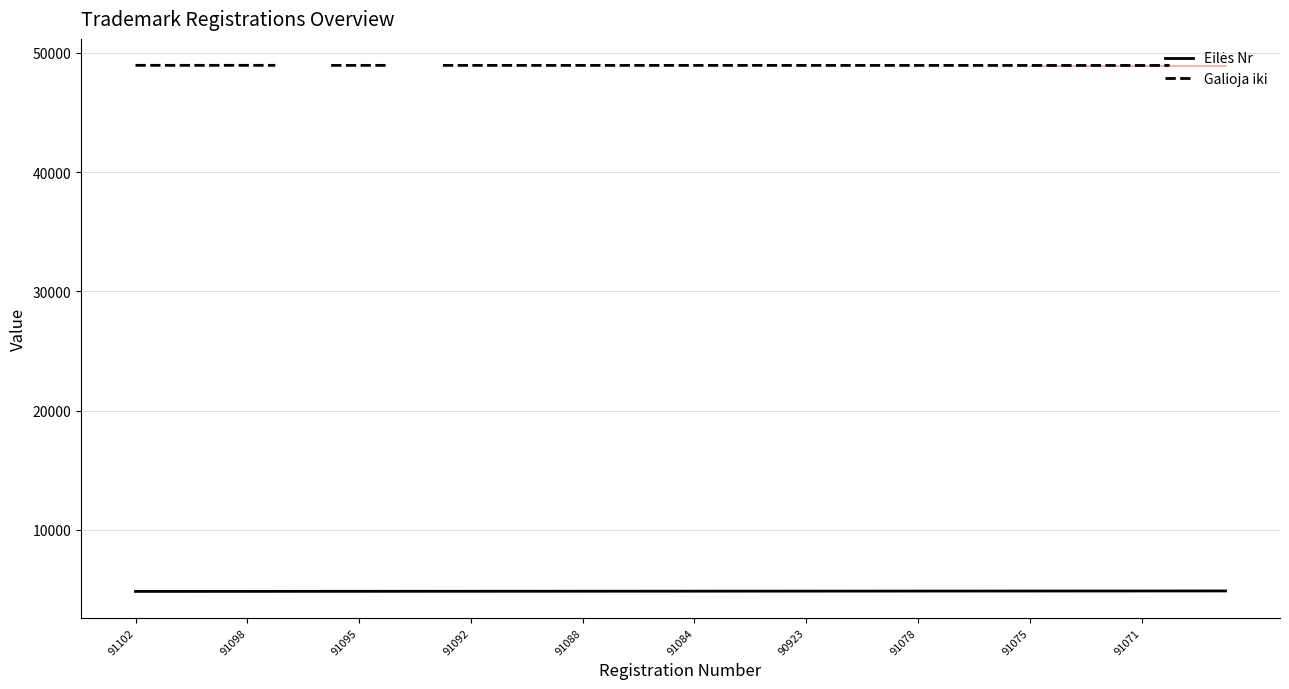

What is the highest value of the Galioja iki series?

48952.0